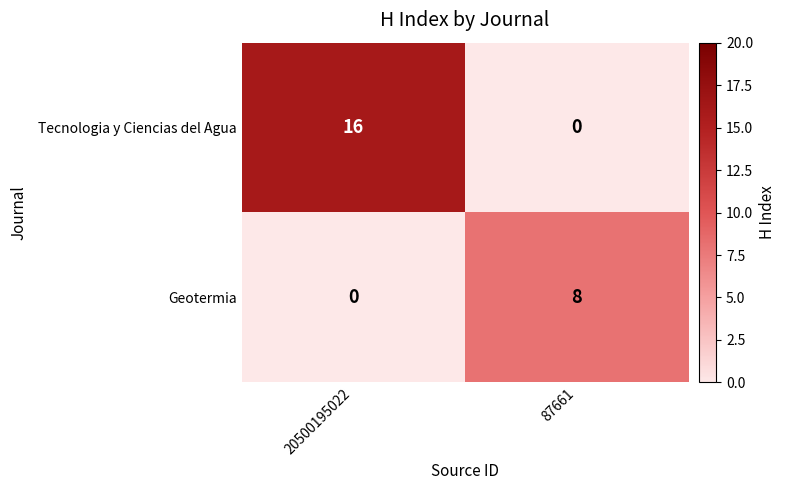

What is the difference between the Tecnologia y Ciencias del Agua values at 20500195022 and 87661?

16